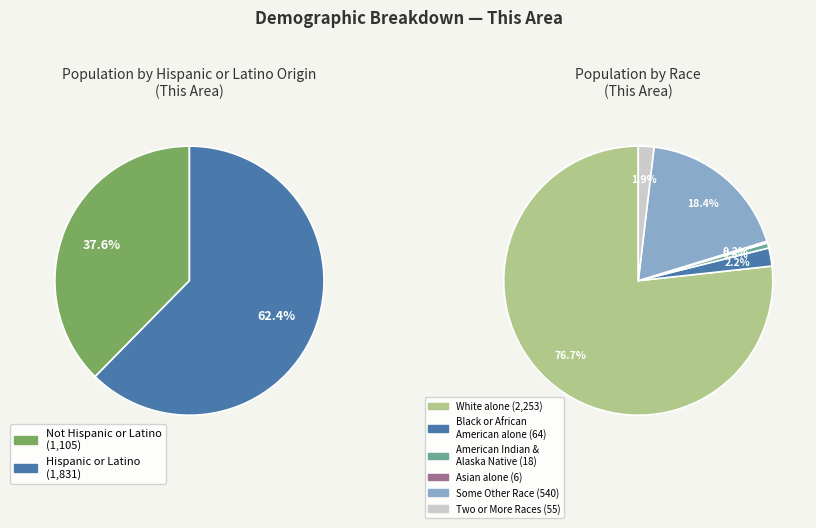

How many segments does this pie chart have?

2